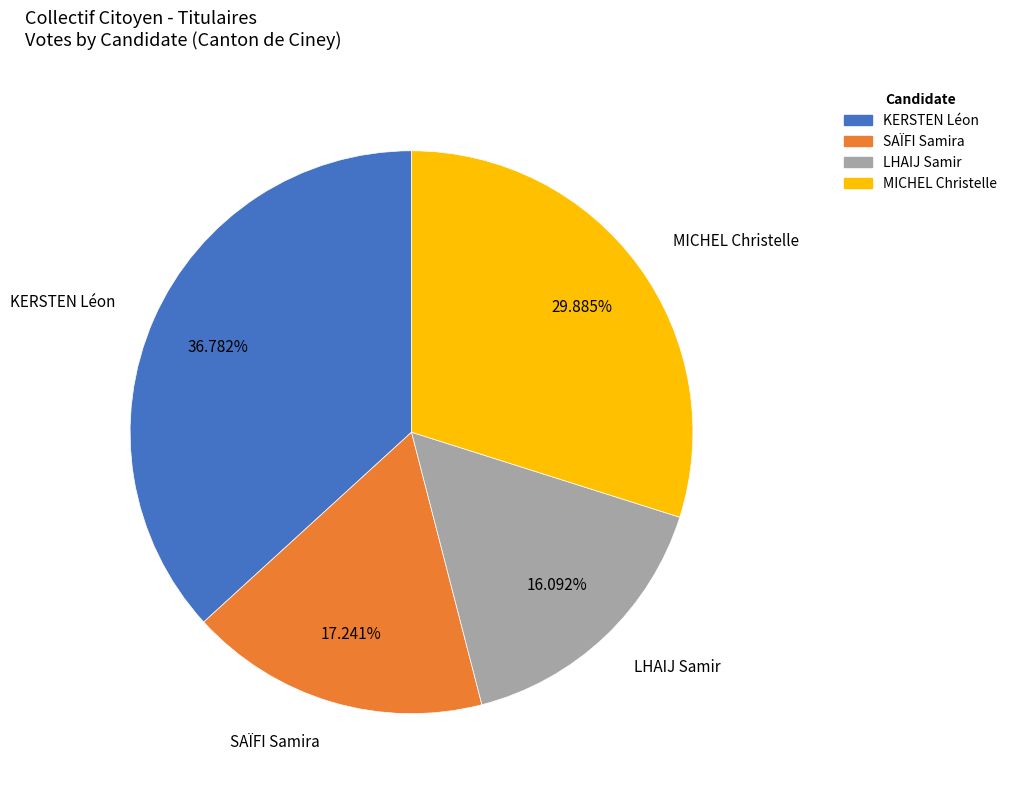

Rank the categories by value from highest to lowest.

KERSTEN Léon, MICHEL Christelle, SAÏFI Samira, LHAIJ Samir